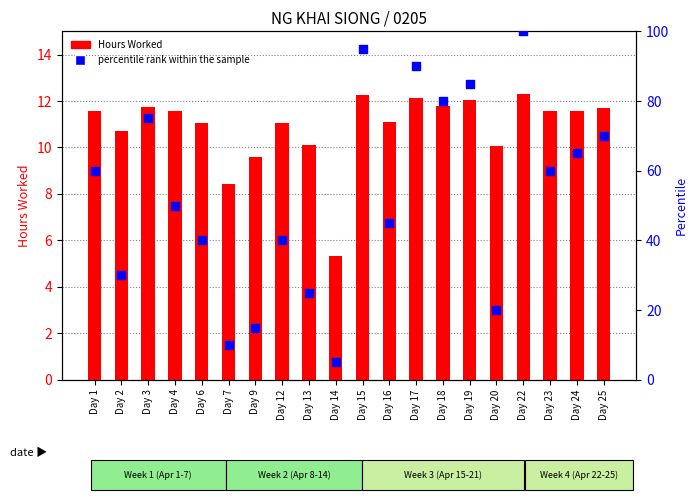

What is the total value across all series at Day 20?

30.1